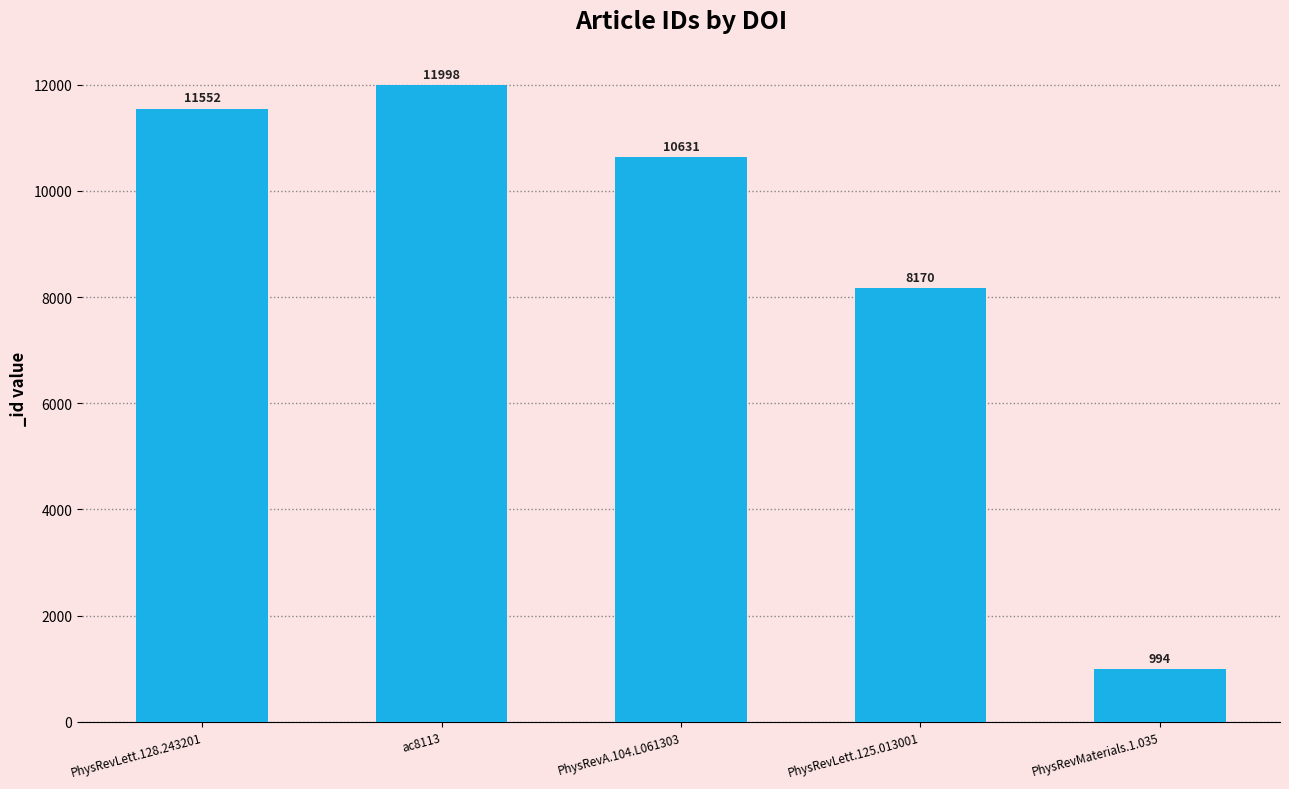

Approximately how many times larger is the value at PhysRevLett.125.013001 compared to PhysRevA.104.L061303?

0.8